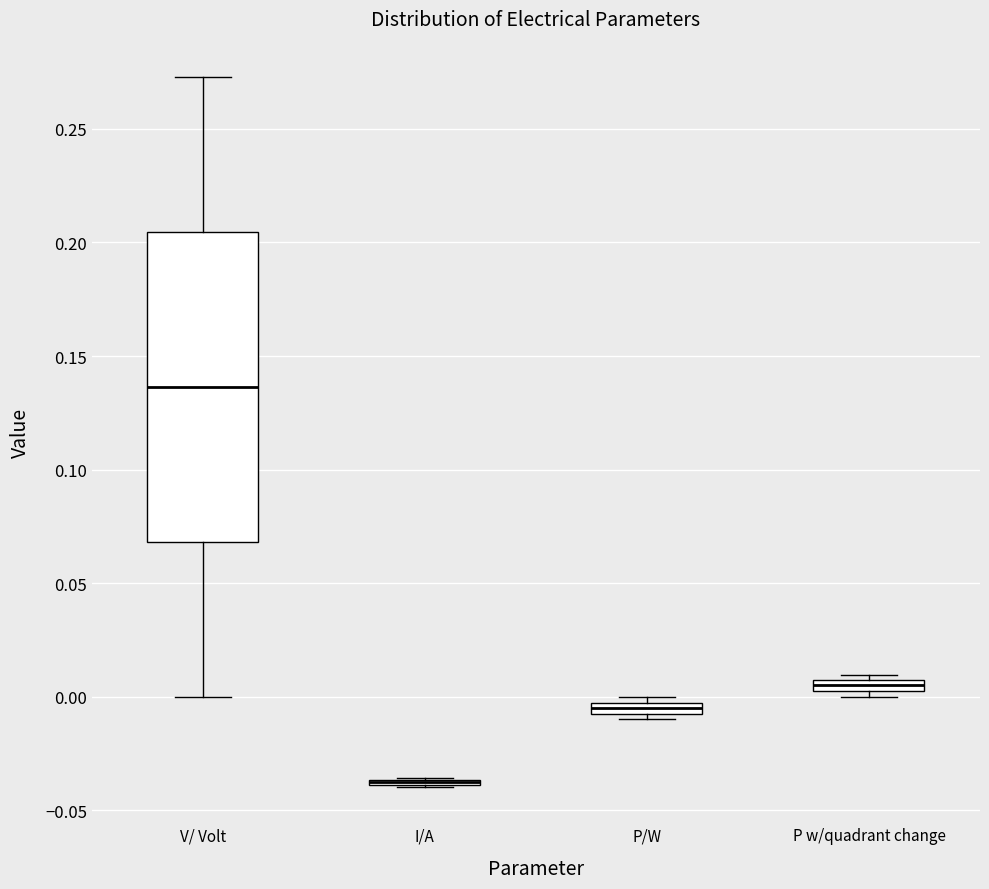

Where is the upper edge of the box for P w/quadrant change on the y-axis? The values are not printed on the chart, so give them approximately, as read against the axis.

0.010